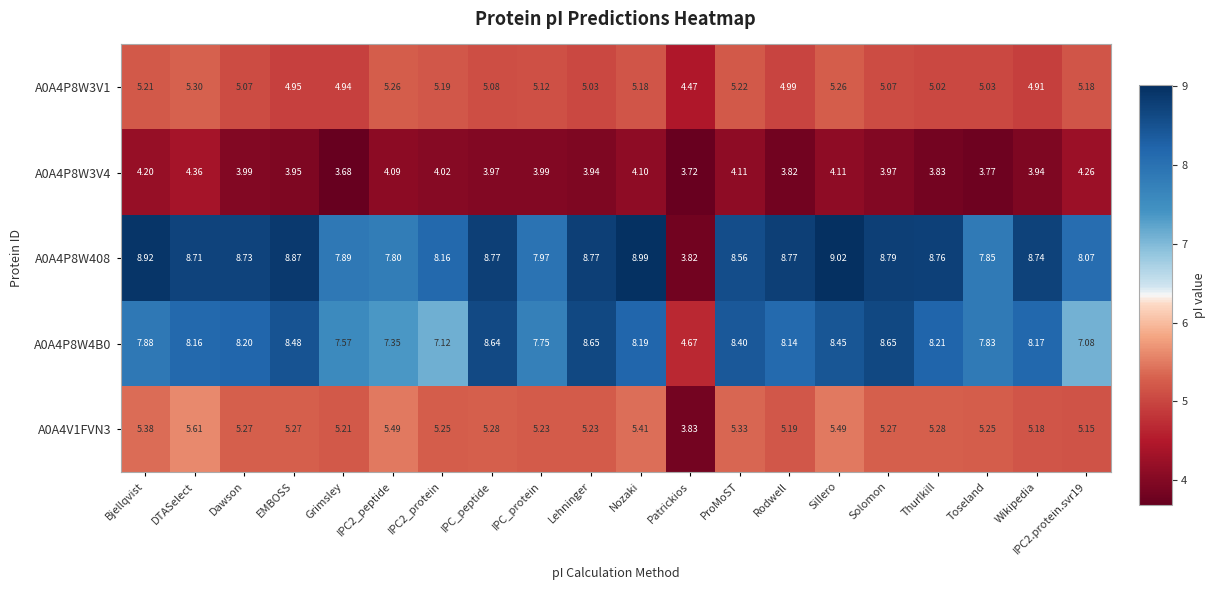

Is the value of A0A4P8W3V4 at Solomon greater than the value of A0A4P8W4B0 at ProMoST?

No